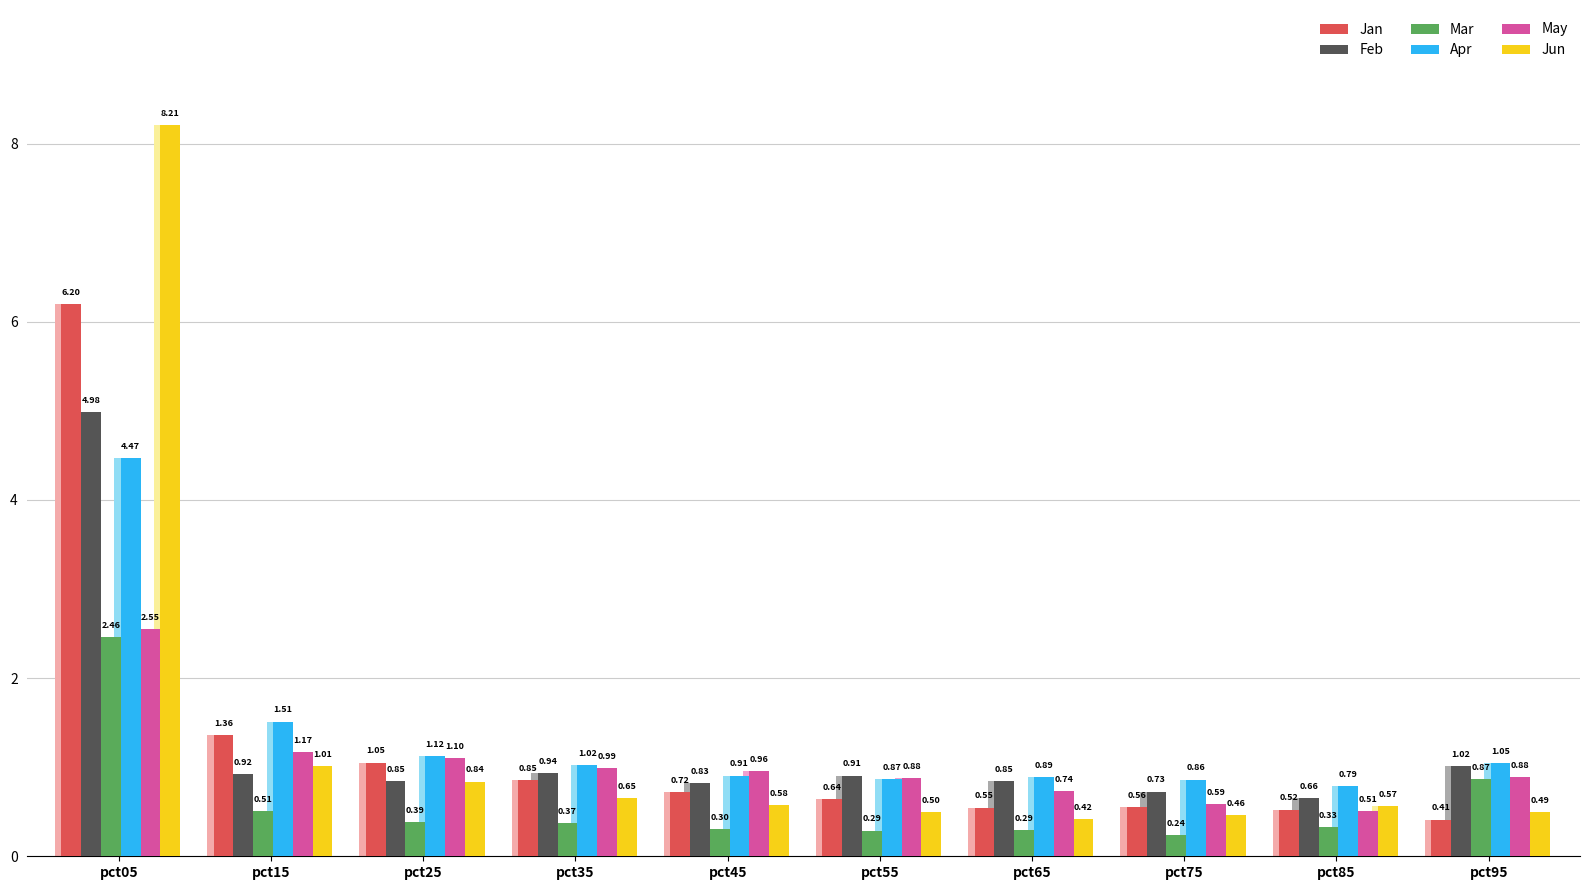

Is the value of May at pct85 greater than the value of Jun at pct25?

No